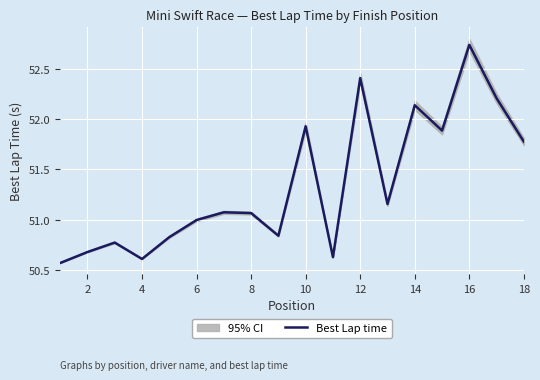

Approximately how many times larger is the value at 2 compared to 8?

1.0